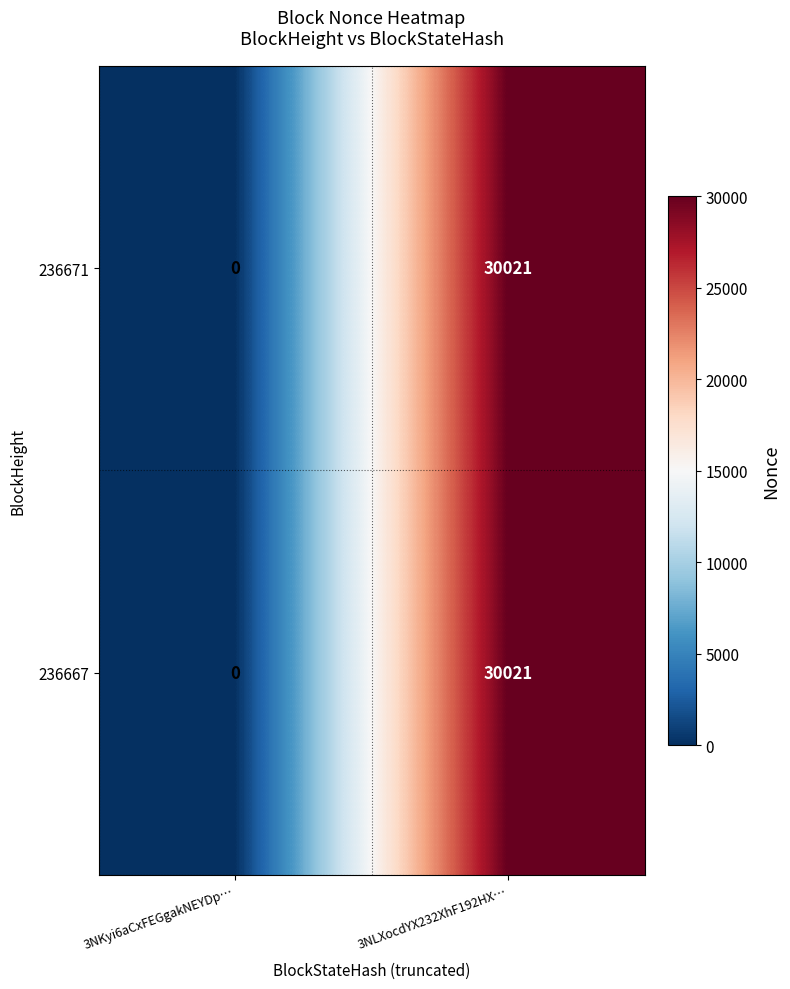

Count the number of data series in this chart.

2